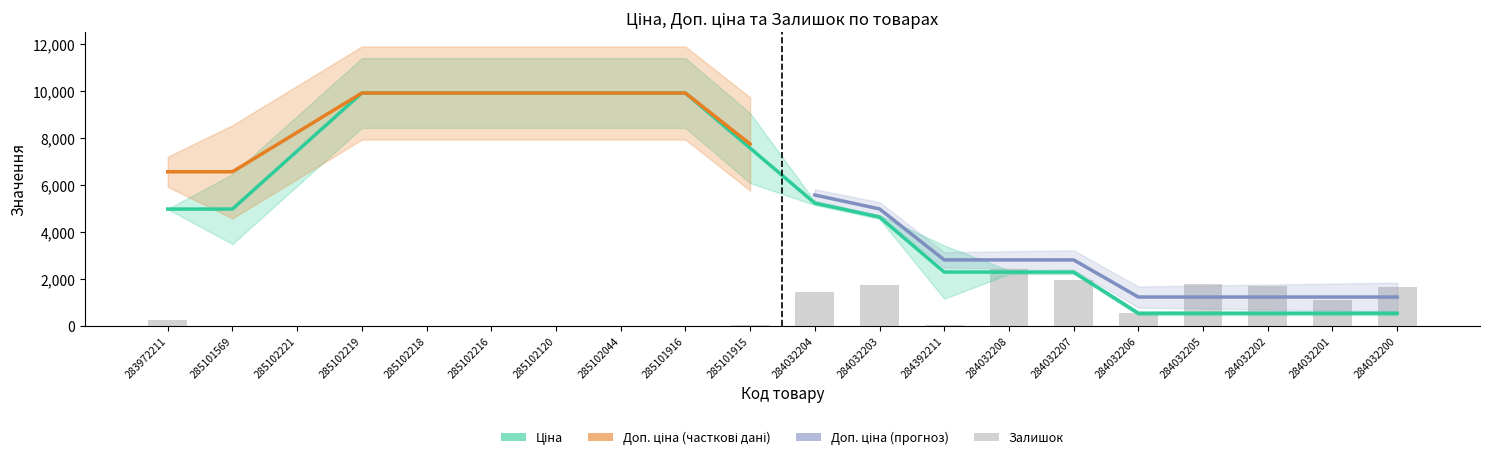

What is the maximum value for Залишок?

2433.0